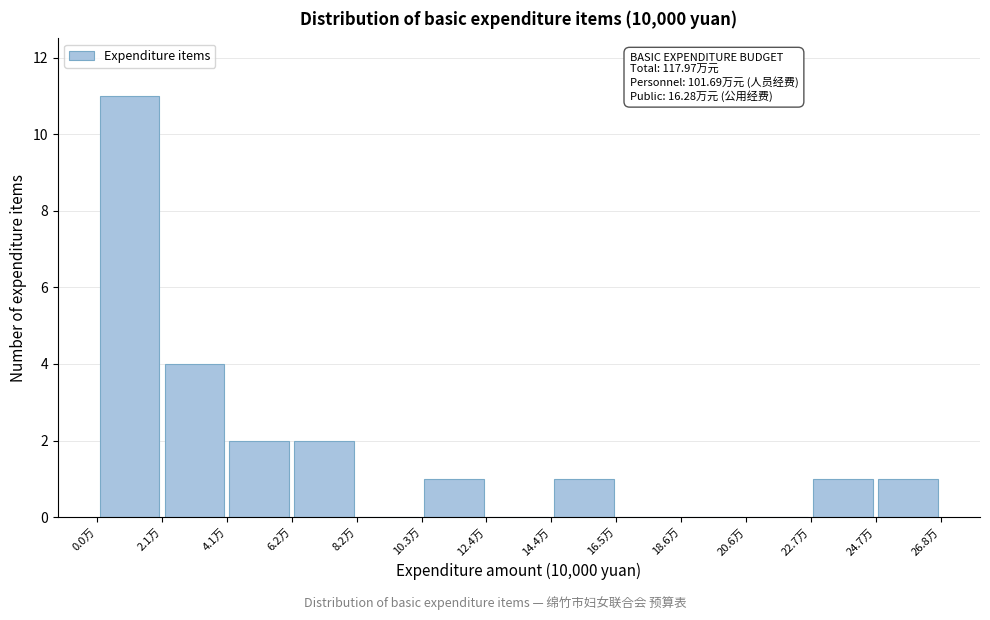

Which range on the x-axis has the tallest bar?

0.0 to 2.0